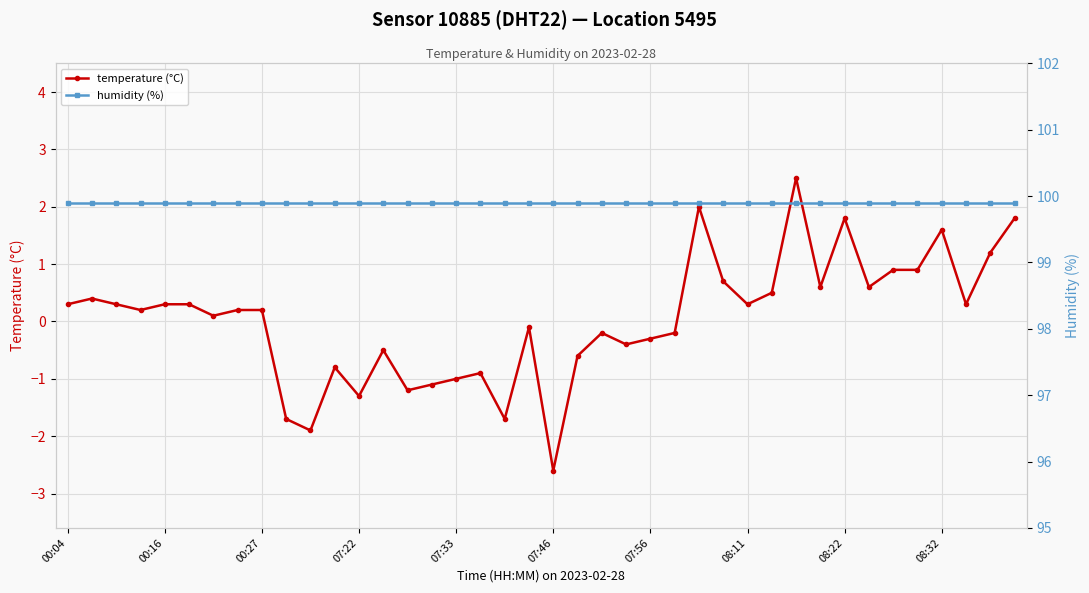

True or false: temperature (°C) has more than 2 points higher than both neighbors.

True